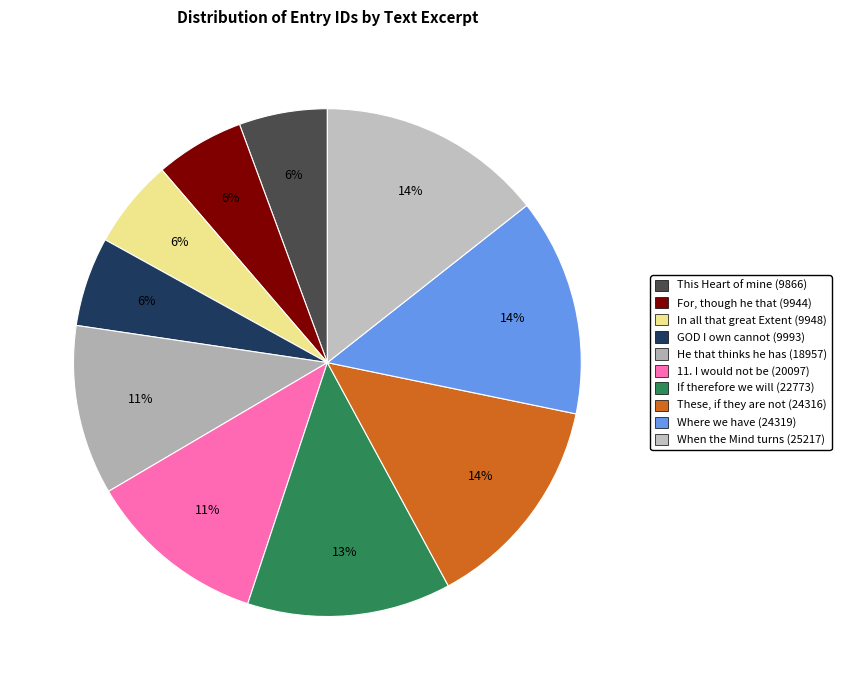

Which has a higher value, When the Mind turns (25217) or He that thinks he has (18957)?

When the Mind turns (25217)